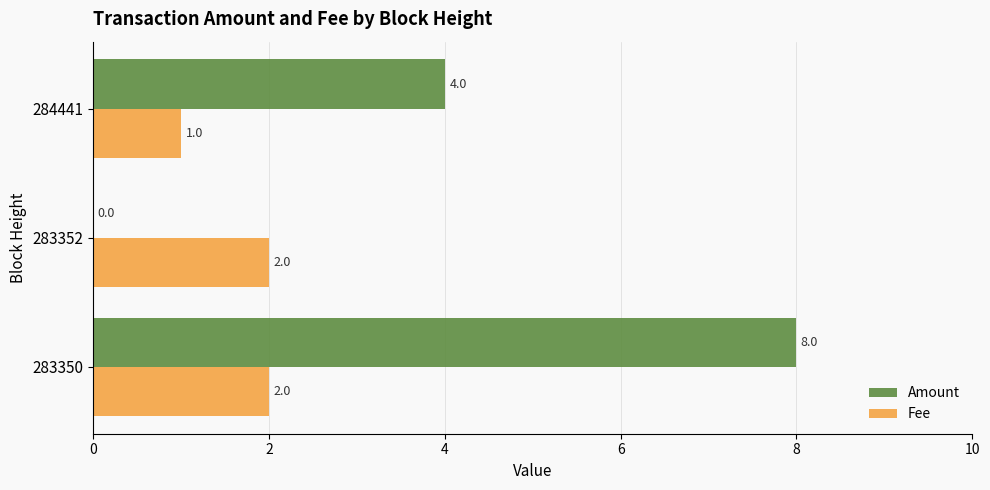

Between 283352 and 284441, which series saw the biggest shift?

Amount